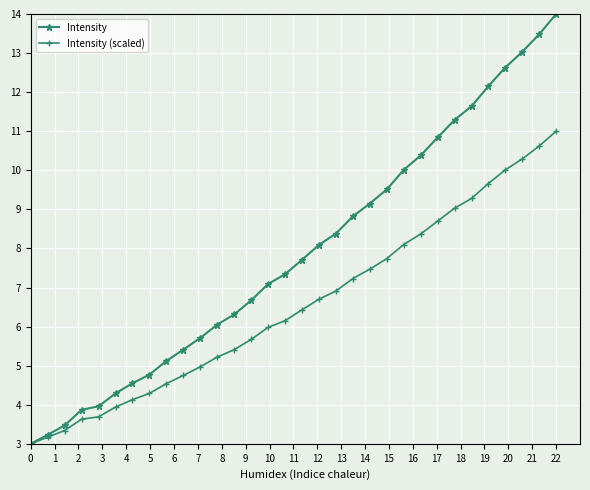

Which series has the largest range (max minus min)?

Intensity